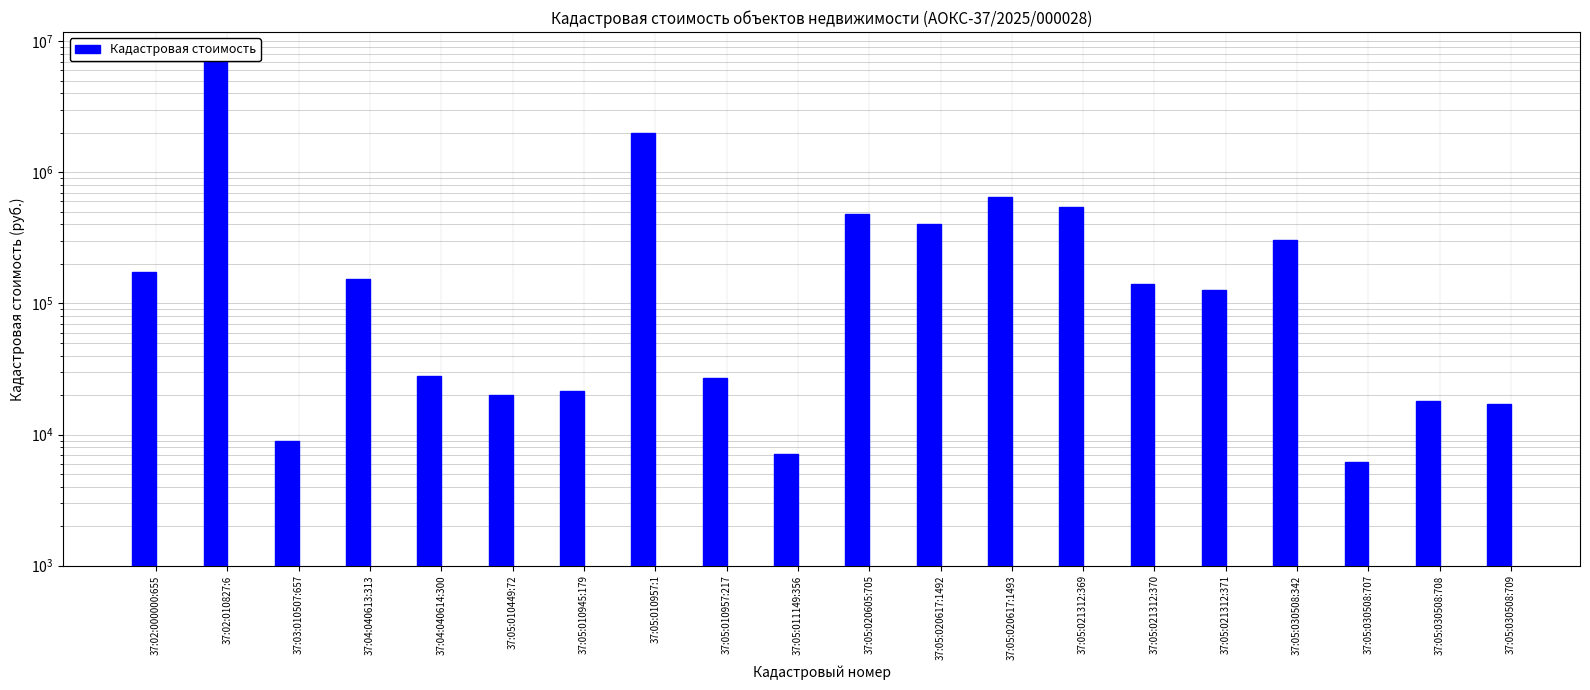

How many bars are there in total?

20